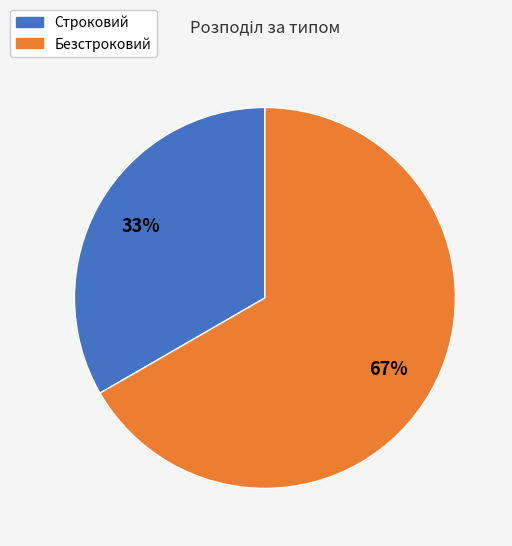

To the nearest percent, what is the combined percentage of Безстроковий and Строковий?

100%